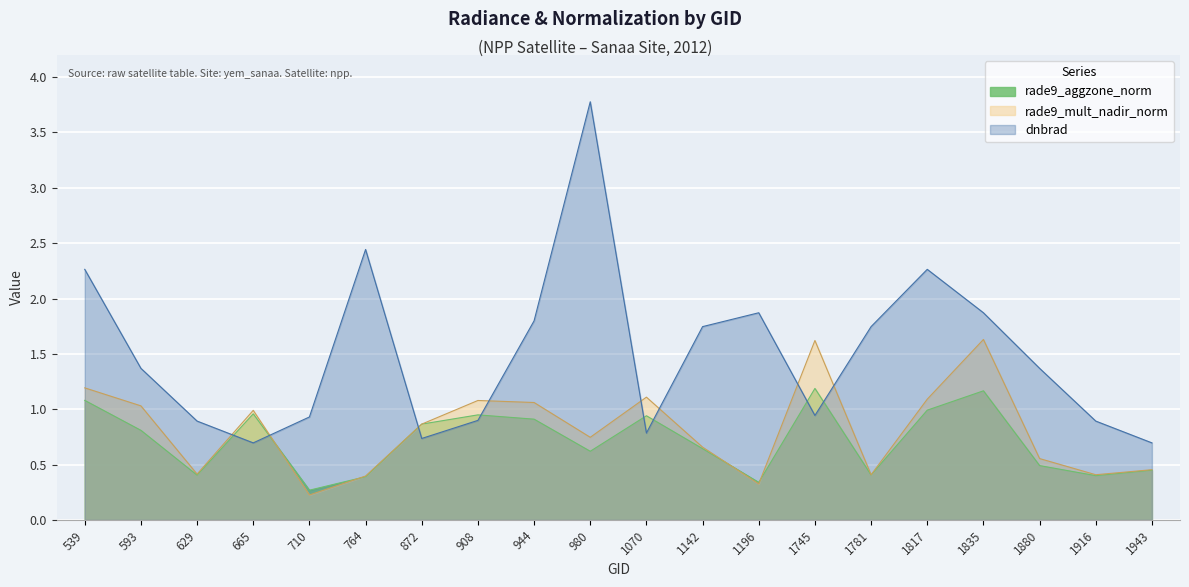

What is the spread (max minus min) of values at 1196?

1.5